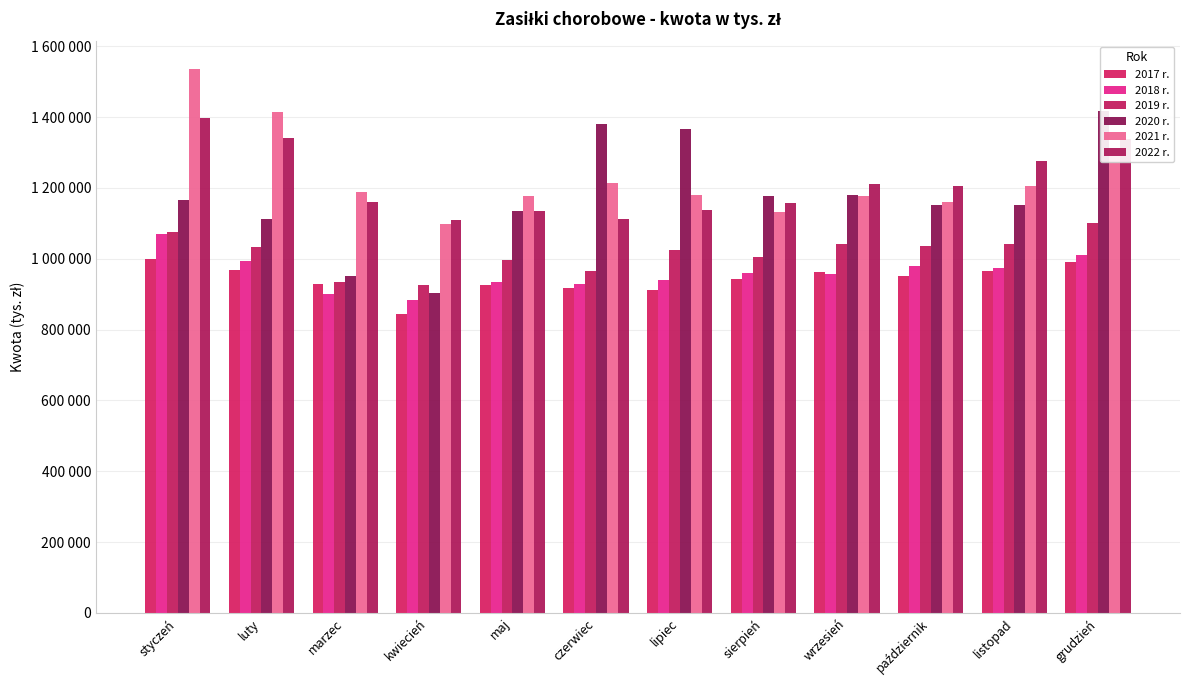

Reading left to right, what are all the values shown in this chart?

2017 r.: styczeń=999108.2	luty=968577.8	marzec=928290.5	kwiecień=843958.0	maj=926946.9	czerwiec=916182.0	lipiec=913183.5	sierpień=942758.3	wrzesień=961871.6	październik=951235.1	listopad=966398.5	grudzień=991153.5
2018 r.: styczeń=1068968.0	luty=994789.3	marzec=900478.0	kwiecień=884177.5	maj=934130.8	czerwiec=928066.5	lipiec=940016.9	sierpień=960026.1	wrzesień=957046.8	październik=980239.8	listopad=974679.0	grudzień=1010234.2
2019 r.: styczeń=1074780.9	luty=1033770.4	marzec=934949.2	kwiecień=926844.3	maj=995746.2	czerwiec=966476.5	lipiec=1023554.7	sierpień=1005539.7	wrzesień=1040418.3	październik=1035397.0	listopad=1042115.9	grudzień=1102365.9
2020 r.: styczeń=1167193.7	luty=1111541.2	marzec=951307.8	kwiecień=903556.3	maj=1136076.2	czerwiec=1379859.3	lipiec=1365342.4	sierpień=1178558.8	wrzesień=1181034.5	październik=1150640.3	listopad=1150854.7	grudzień=1417041.8
2021 r.: styczeń=1536853.5	luty=1415879.8	marzec=1188143.6	kwiecień=1099104.7	maj=1177042.5	czerwiec=1214582.4	lipiec=1179723.9	sierpień=1132548.0	wrzesień=1177034.6	październik=1160946.1	listopad=1204937.1	grudzień=1290043.7
2022 r.: styczeń=1398392.4	luty=1341347.0	marzec=1160537.6	kwiecień=1109551.0	maj=1133661.7	czerwiec=1112969.3	lipiec=1137295.1	sierpień=1156589.5	wrzesień=1211160.4	październik=1206859.7	listopad=1274862.9	grudzień=1338776.1